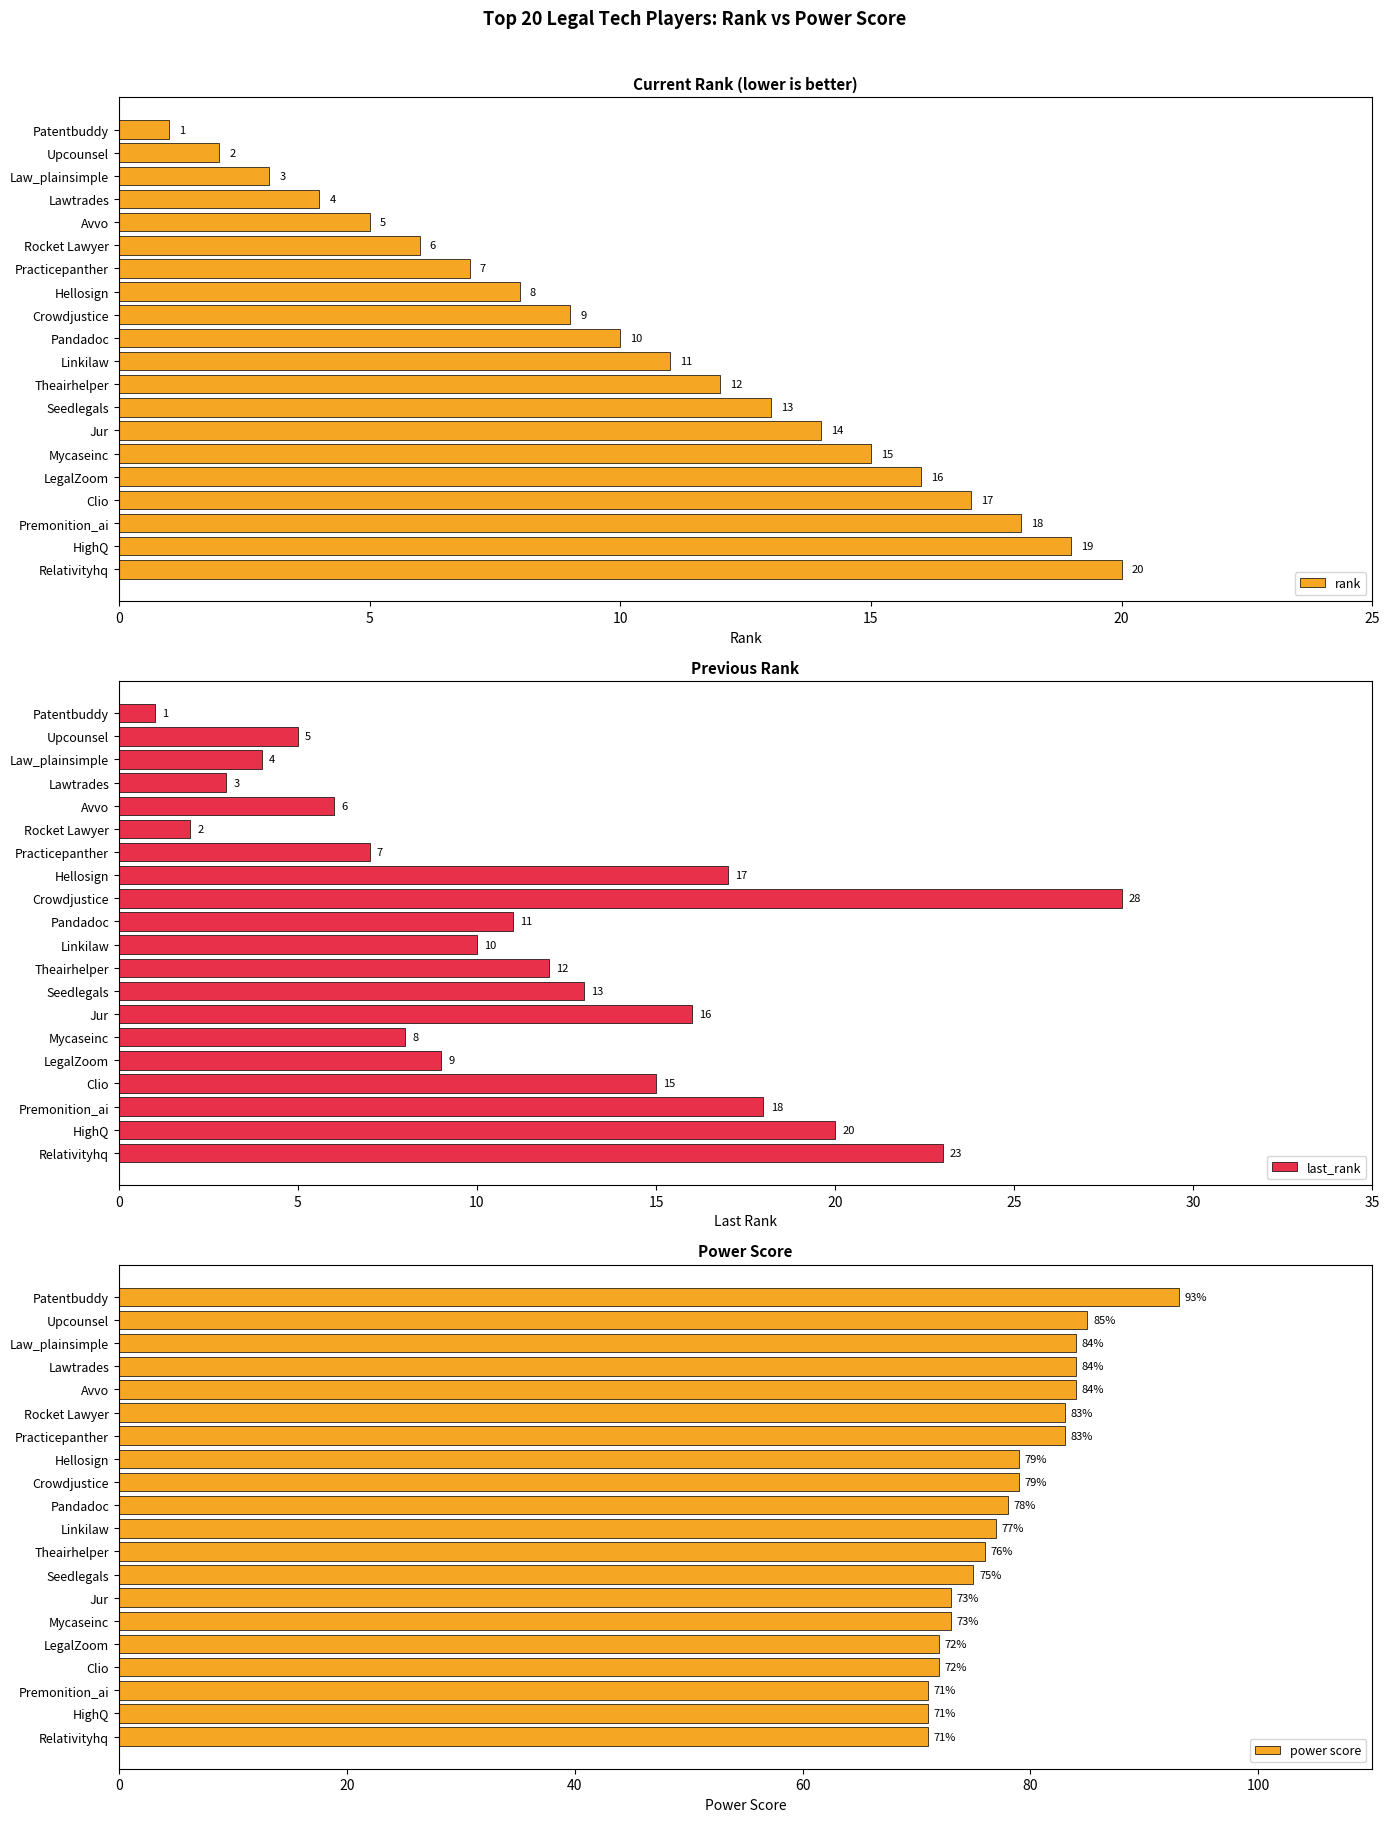

What is the difference between the rank values at Linkilaw and Jur?

3